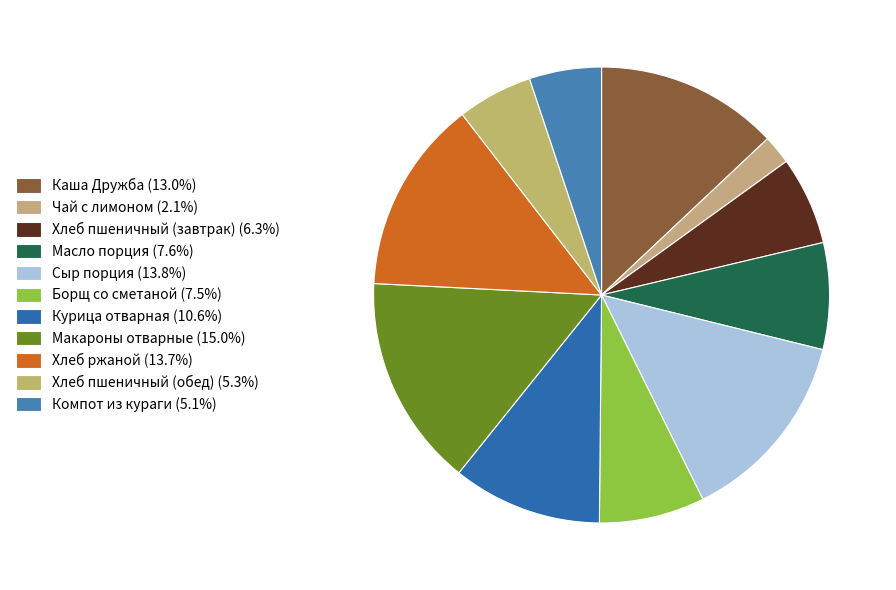

How many segments does this pie chart have?

11